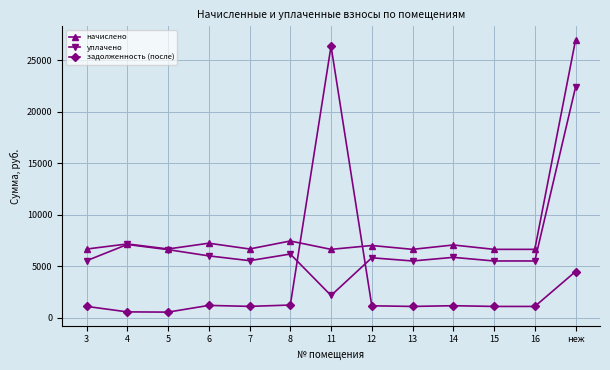

How many interior local peaks does the начислено series have?

5